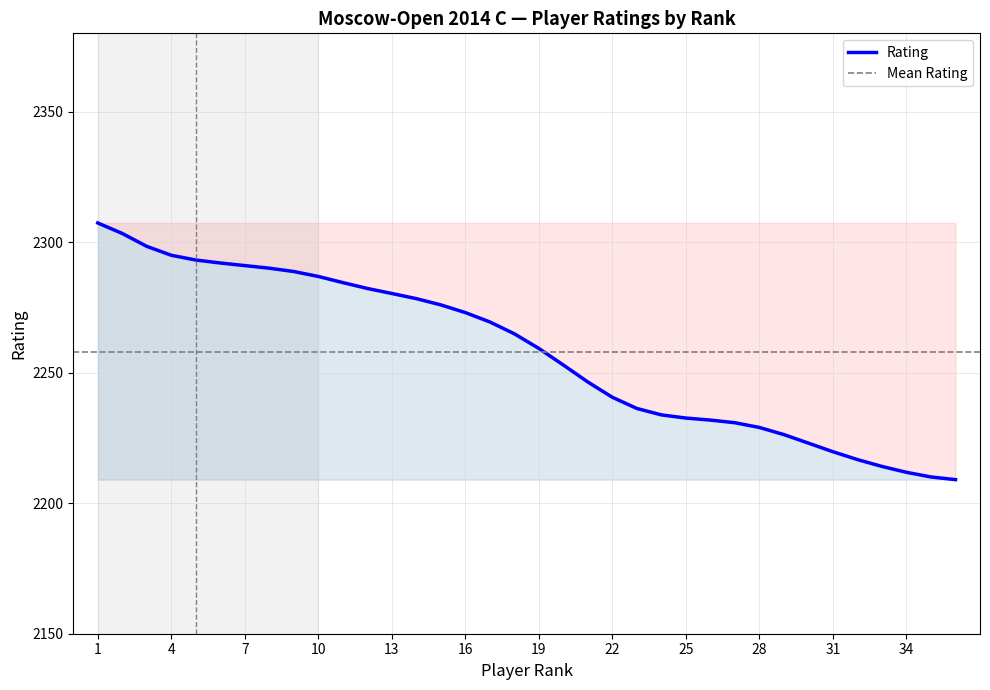

Which label corresponds to the smallest value in the chart?

36